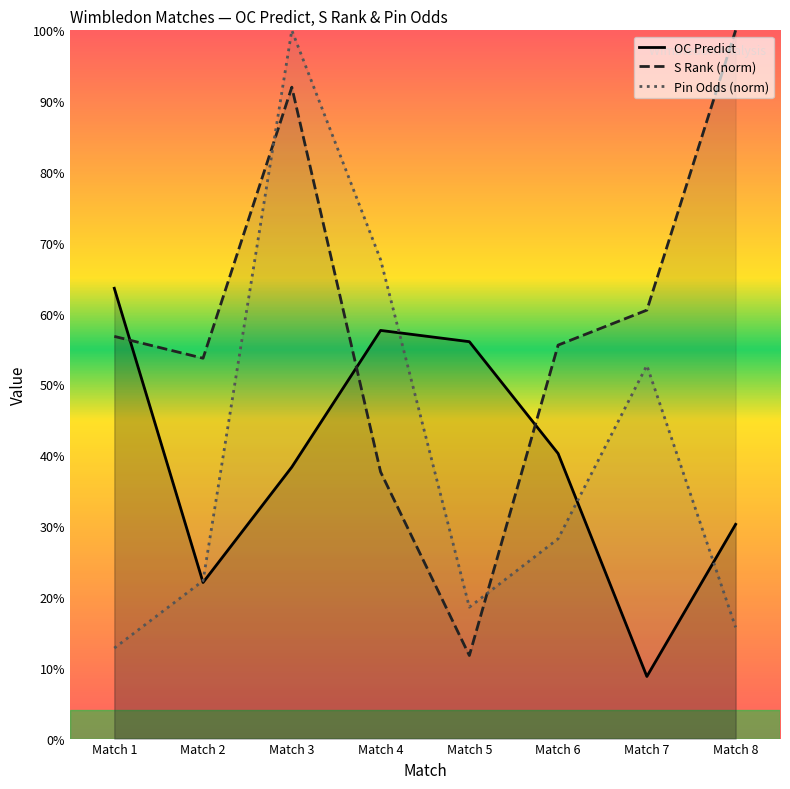

What is the difference between the S Rank (norm) values at Match 6 and Match 4?

0.2